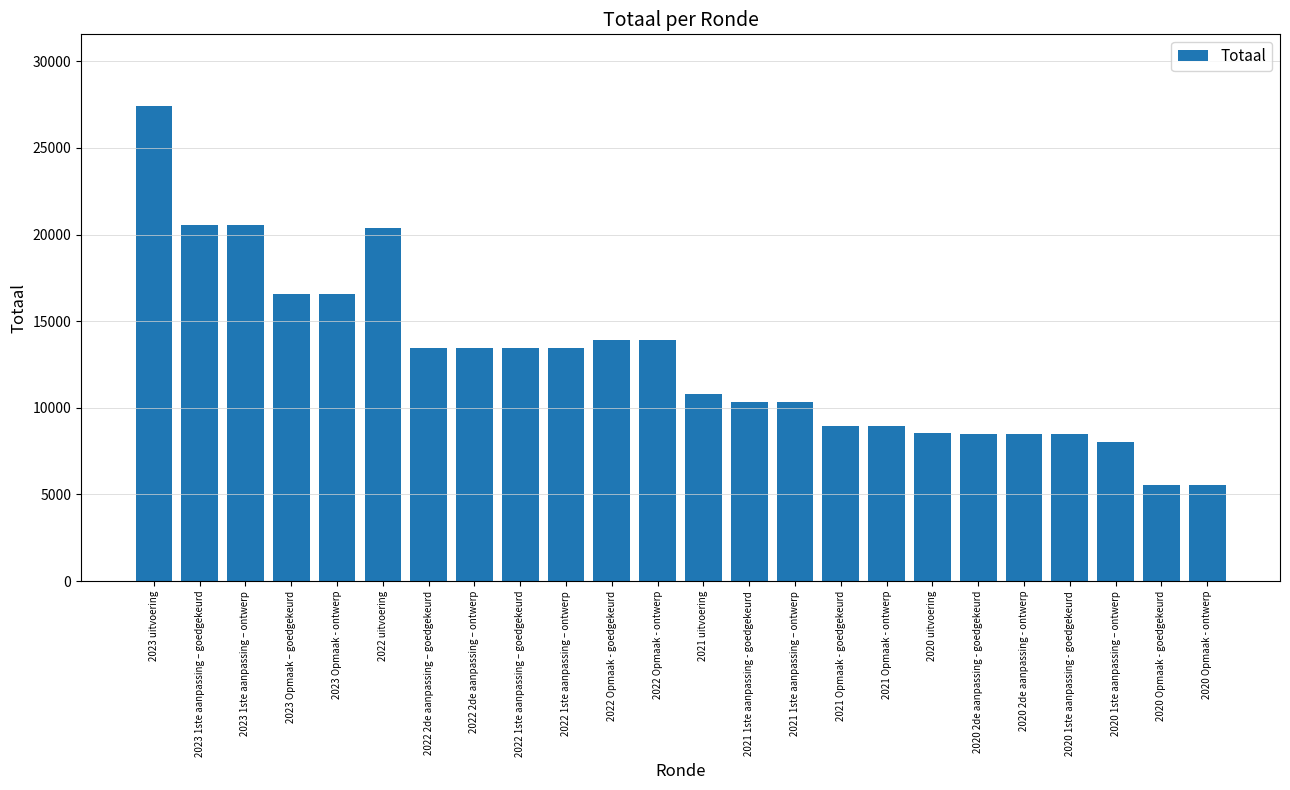

How many series are shown in this chart?

1